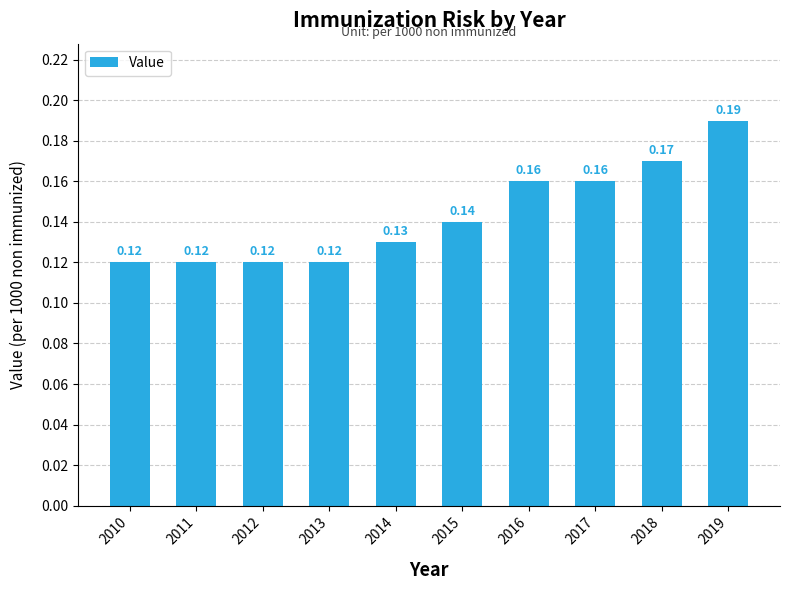

What is the sum of the values at 2015 and 2018?

0.3